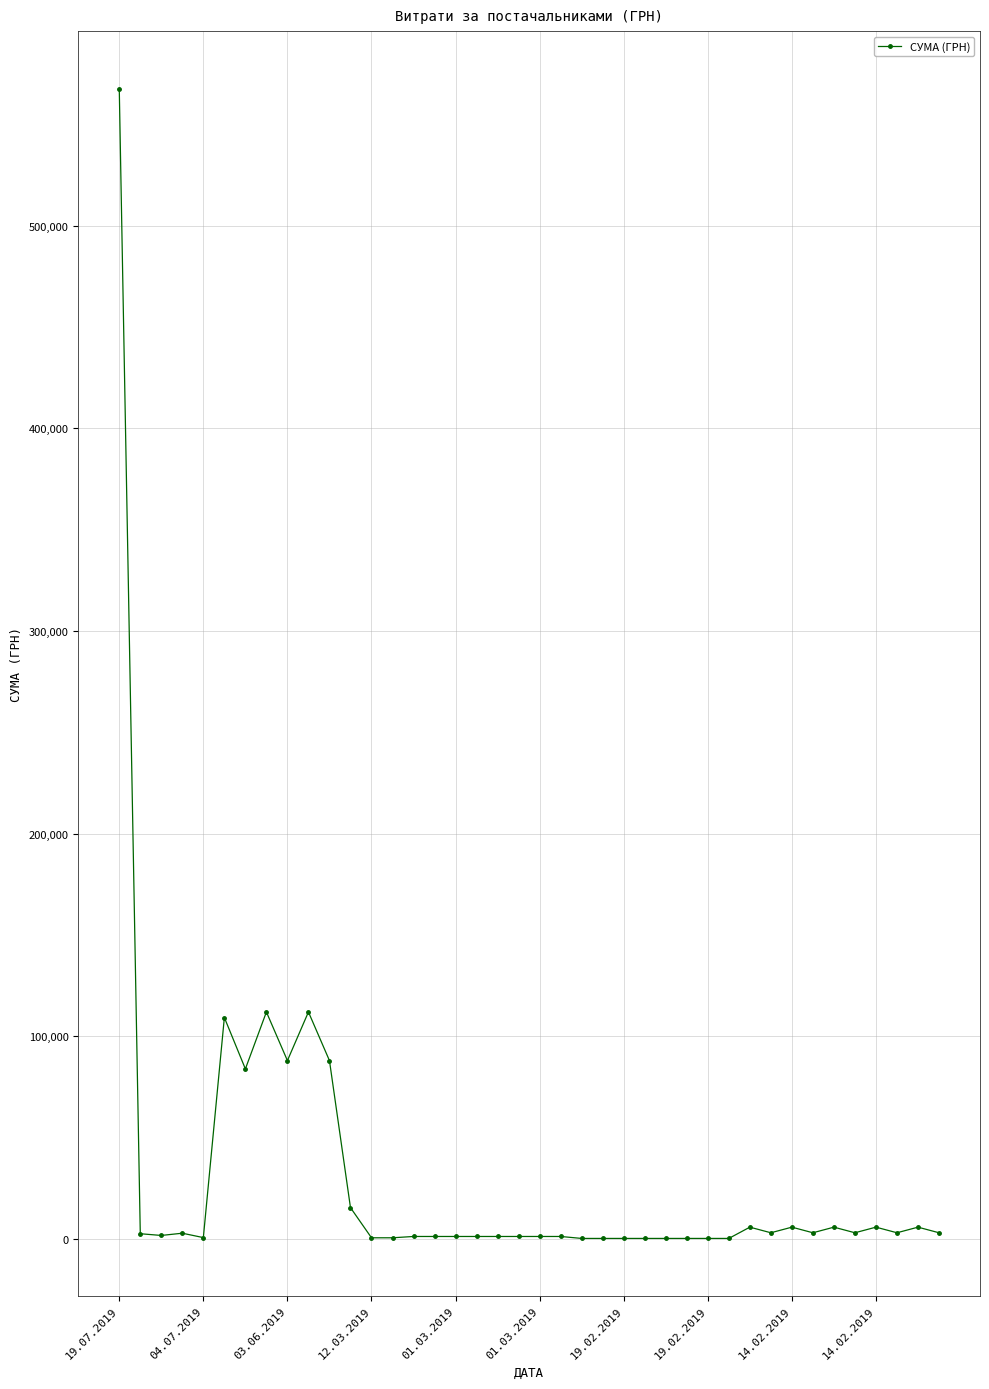

What is the greatest value displayed?

567590.1